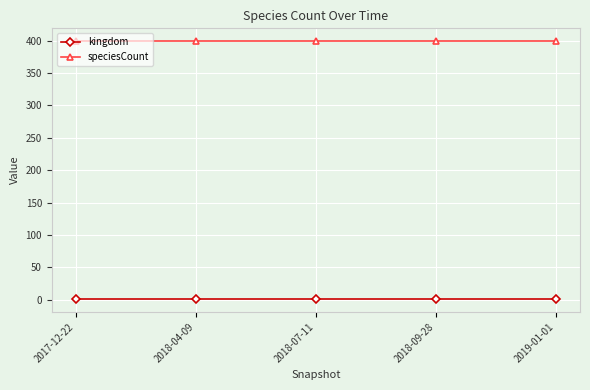

Is the value of speciesCount at 2018-09-28 greater than the value of kingdom at 2018-04-09?

Yes